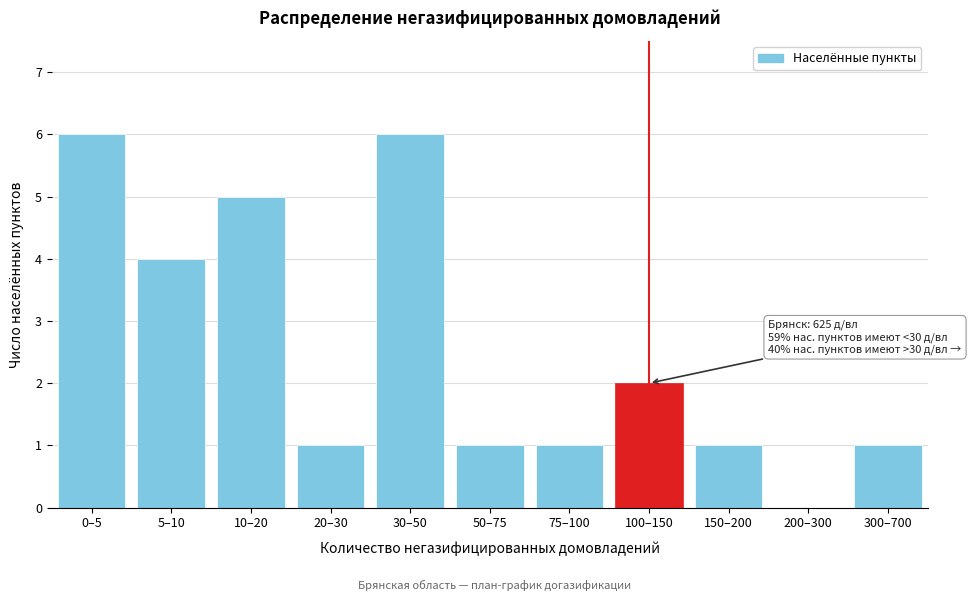

Reading left to right, list all the values displayed in this chart.

0–5=6	5–10=4	10–20=5	20–30=1	30–50=6	50–75=1	75–100=1	100–150=2	150–200=1	200–300=0	300–700=1